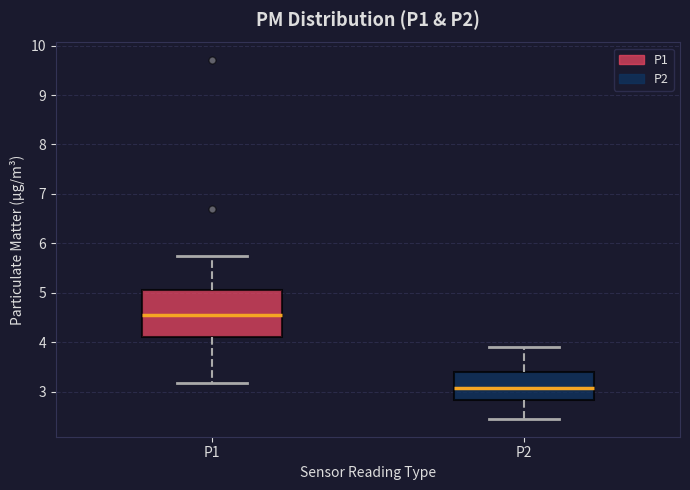

Which box is the tallest, from its lower edge to its upper edge?

P1